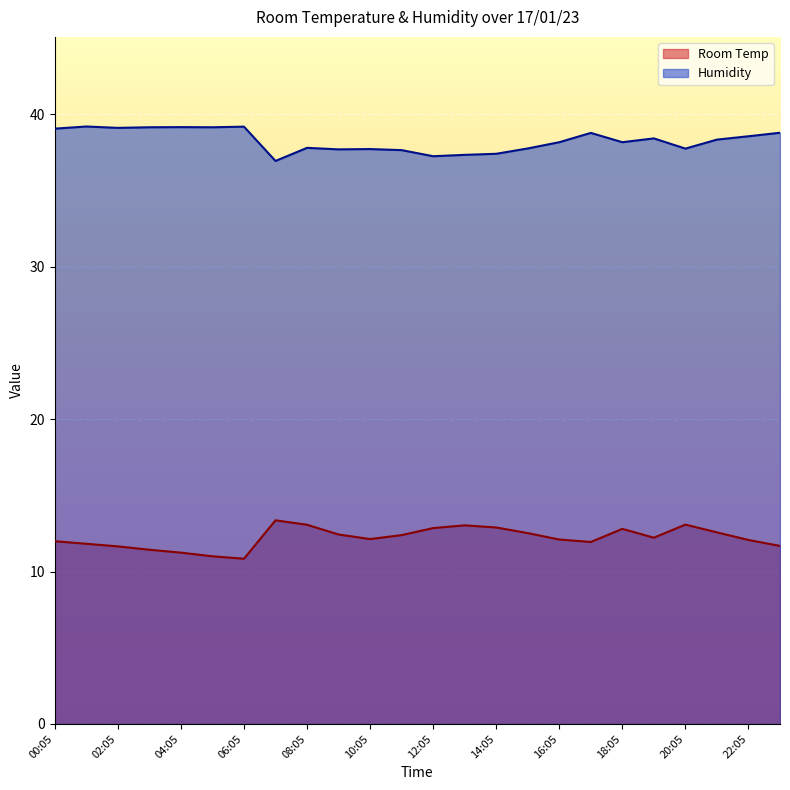

Where is the first local minimum for Humidity?

02:05